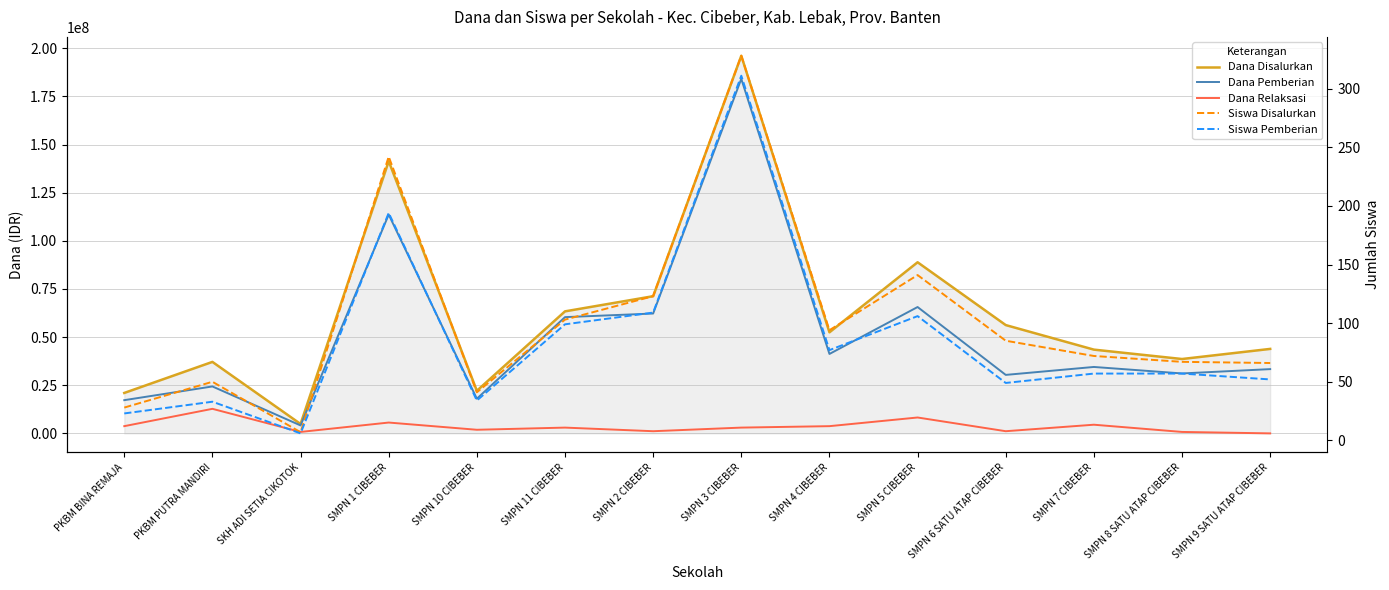

True or false: Dana Pemberian and Dana Relaksasi cross at least once.

False